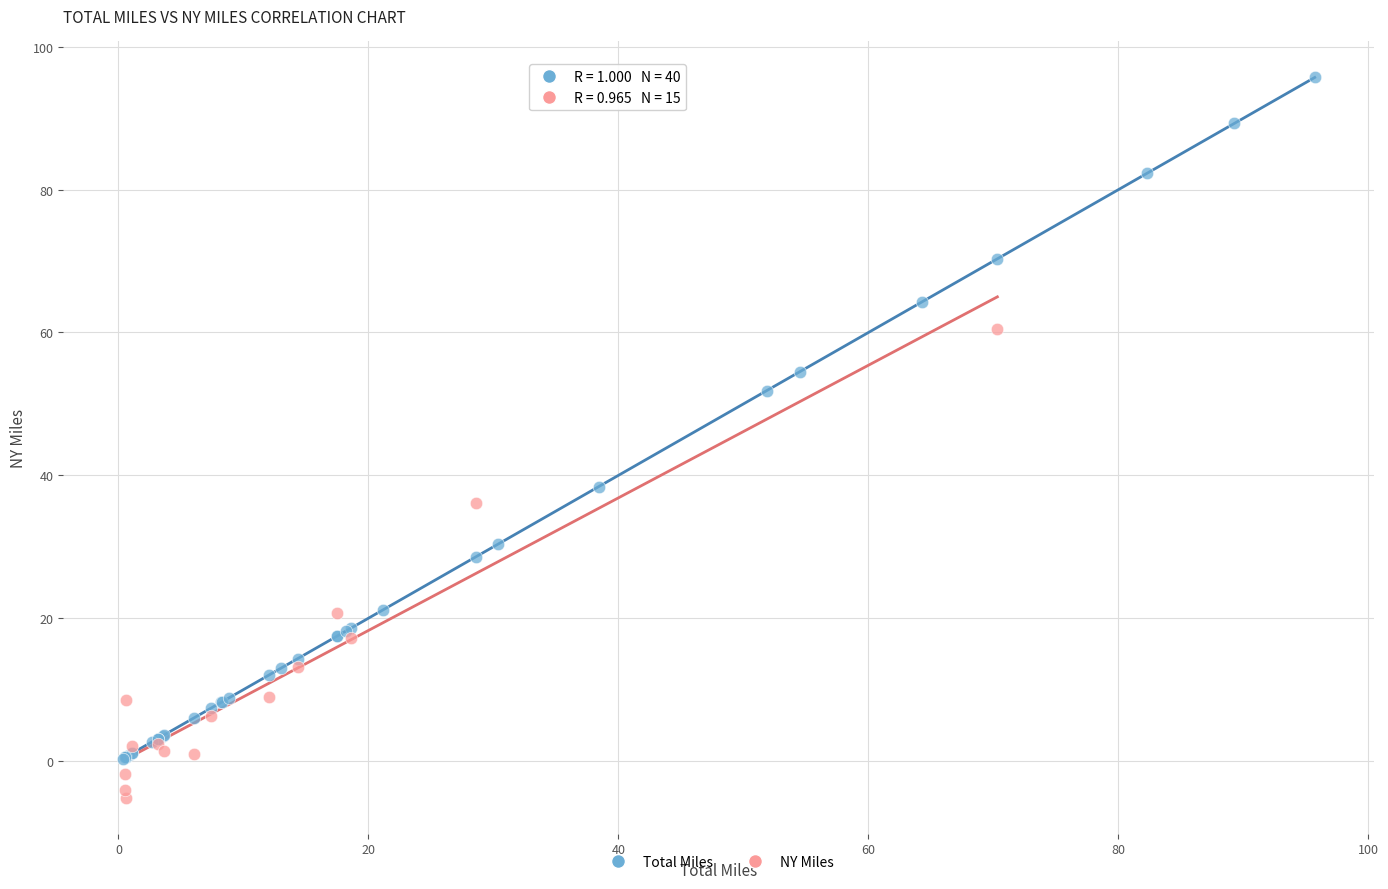

Which series contains the lowest Y value?

NY Miles